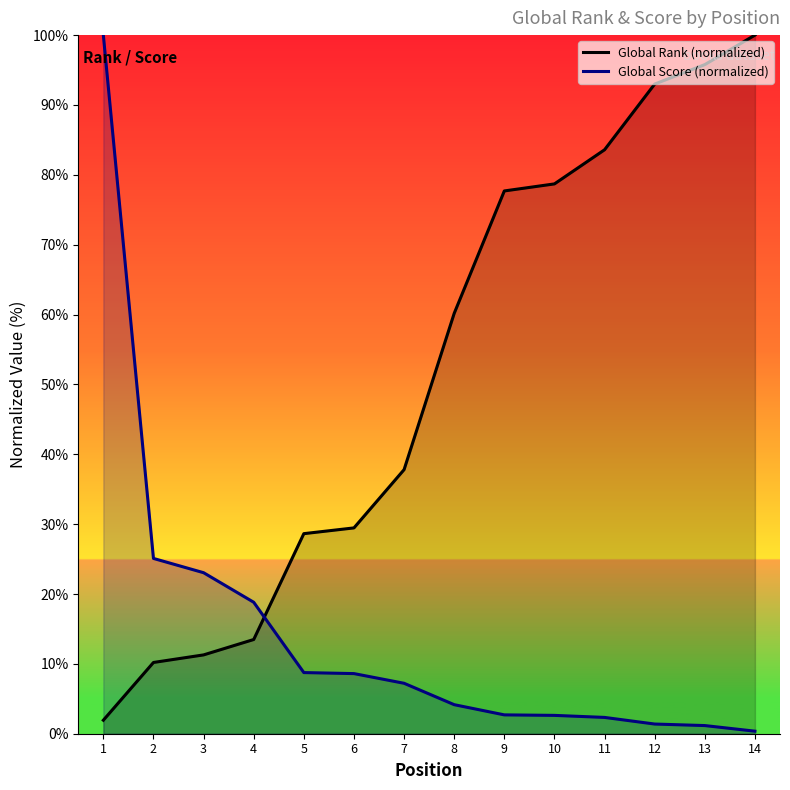

Reading right to left, what are all the values shown in this chart?

Global Rank (normalized): 14=100.0	13=95.8	12=93.0	11=83.6	10=78.7	9=77.7	8=60.2	7=37.8	6=29.5	5=28.6	4=13.5	3=11.3	2=10.2	1=1.9
Global Score (normalized): 14=0.4	13=1.2	12=1.4	11=2.3	10=2.6	9=2.7	8=4.2	7=7.2	6=8.6	5=8.8	4=18.8	3=23.0	2=25.1	1=100.0